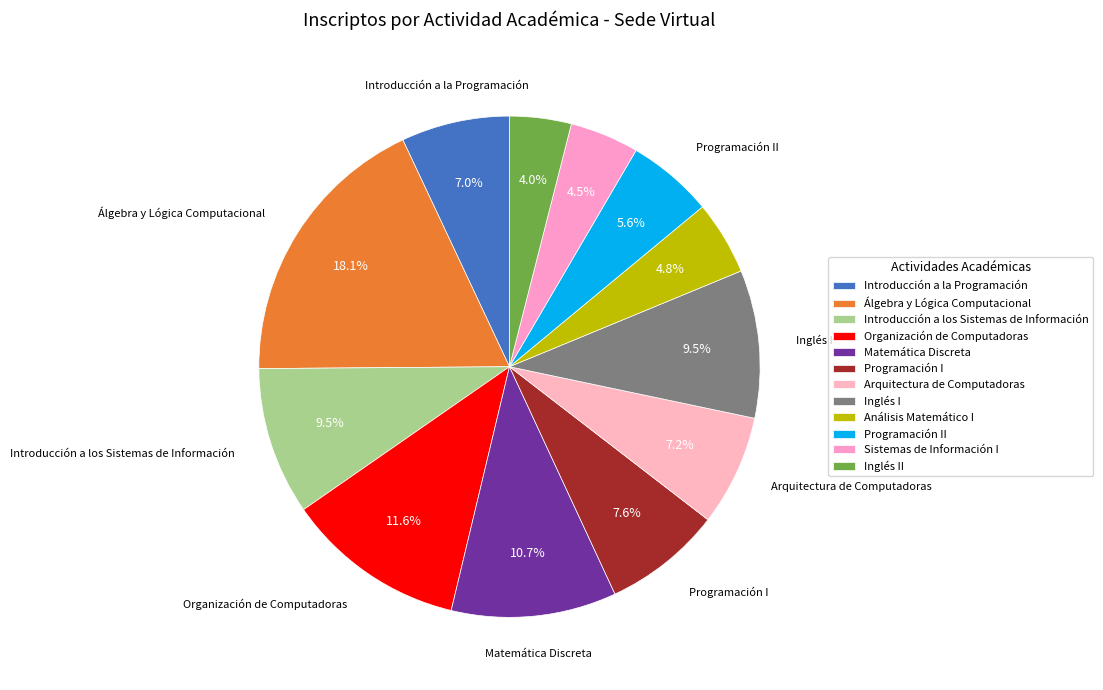

How many slices are in this pie chart?

12